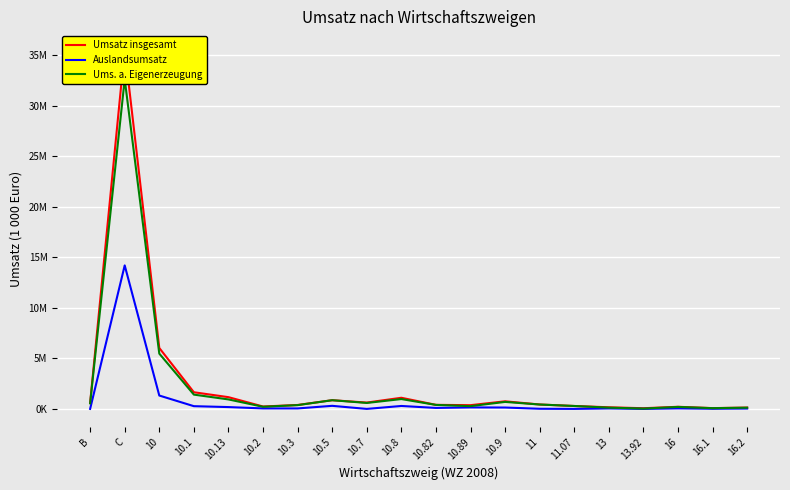

What are all the series names shown in the legend?

Umsatz insgesamt, Auslandsumsatz, Ums. a. Eigenerzeugung